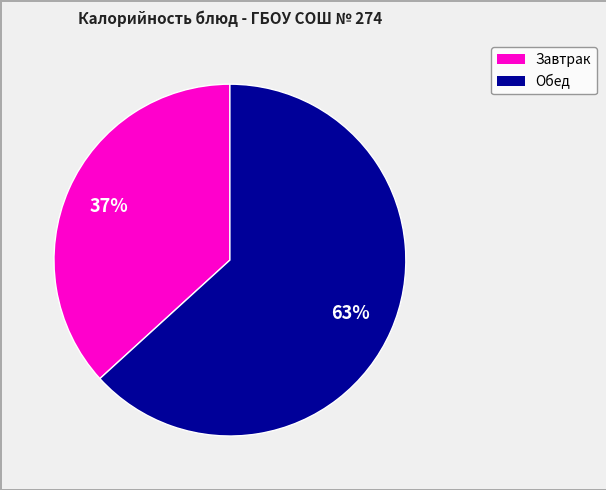

To the nearest percent, what is the average slice percentage?

50%